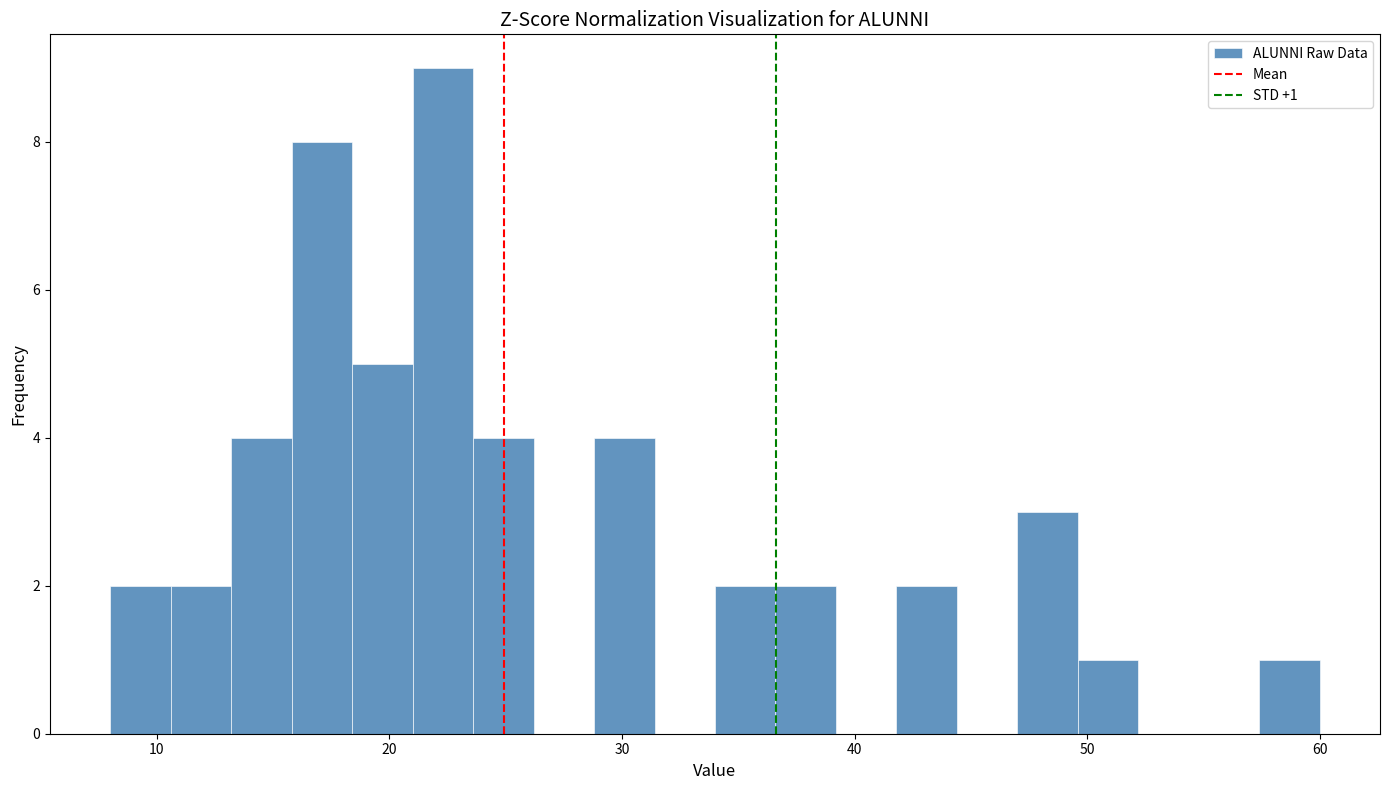

Read against the x-axis, roughly where is the centre of the tallest bar?

22